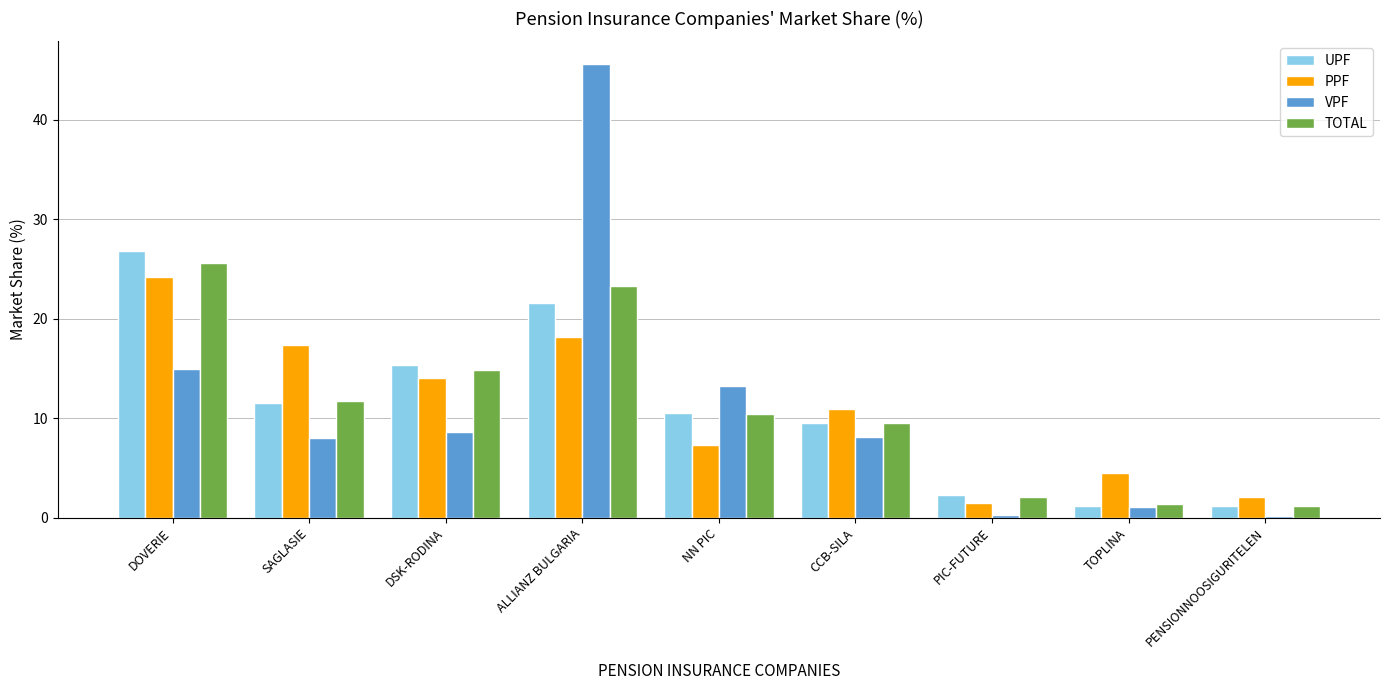

What is the greatest value displayed?

45.6